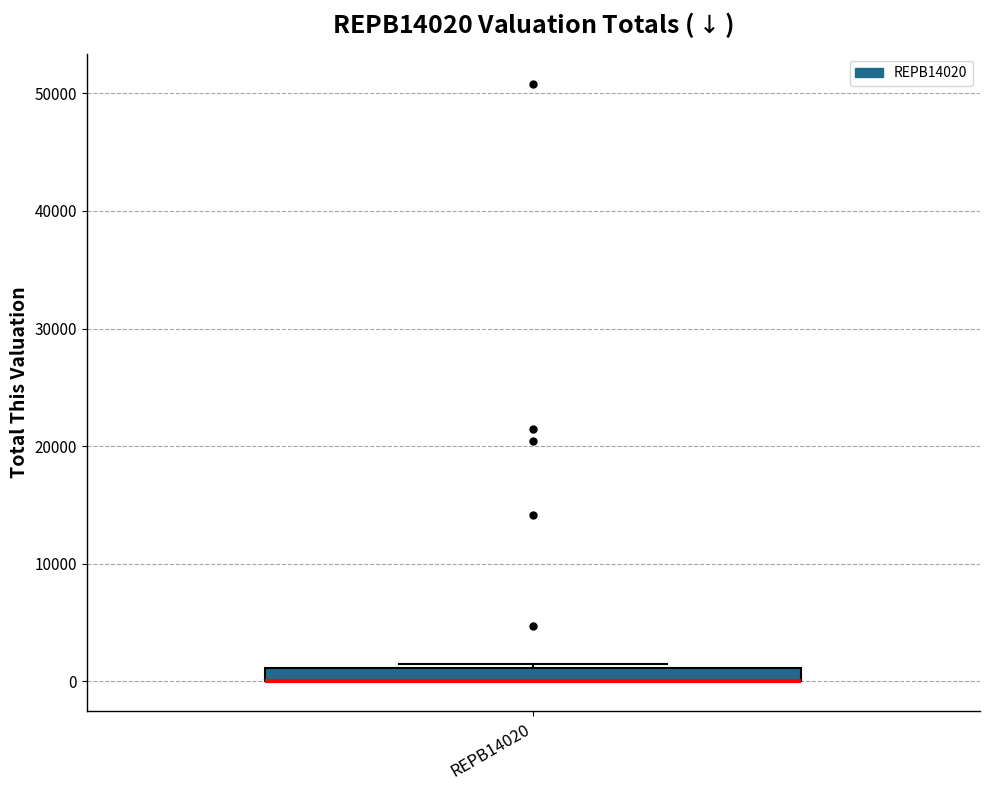

Where is the upper edge of the box for REPB14020 on the y-axis? The values are not printed on the chart, so give them approximately, as read against the axis.

1000